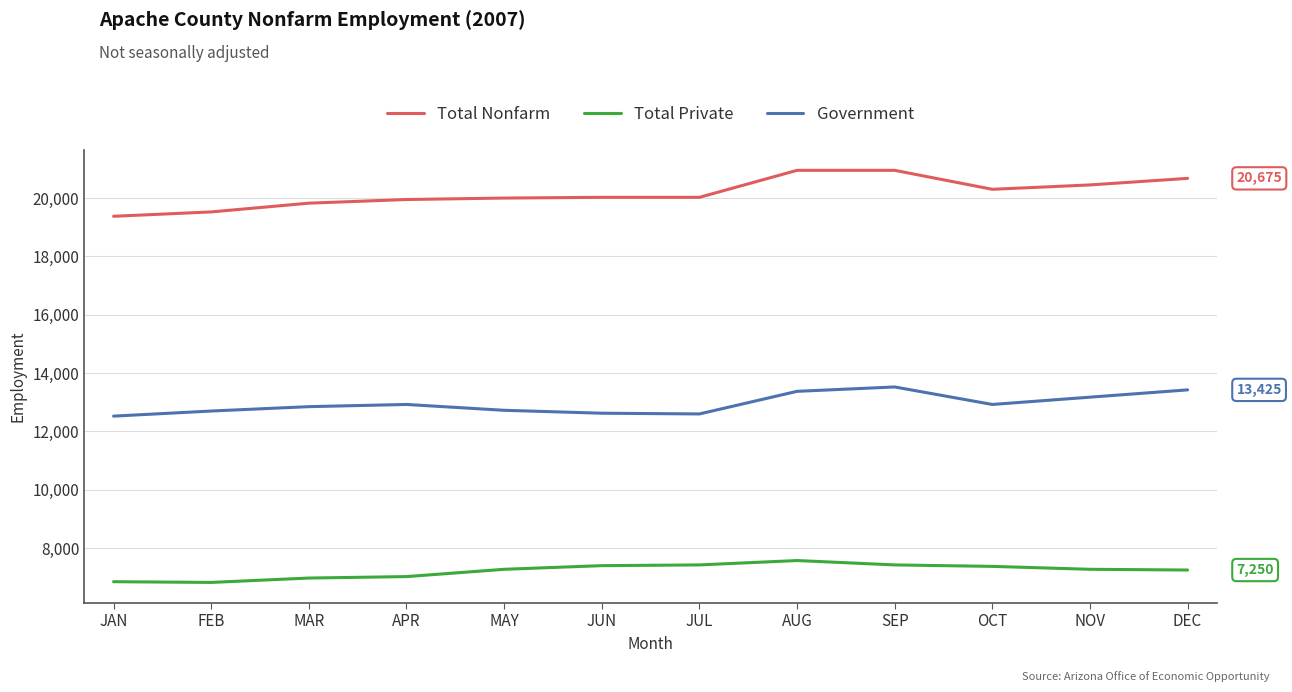

What is the spread (max minus min) of values at JAN?

12525